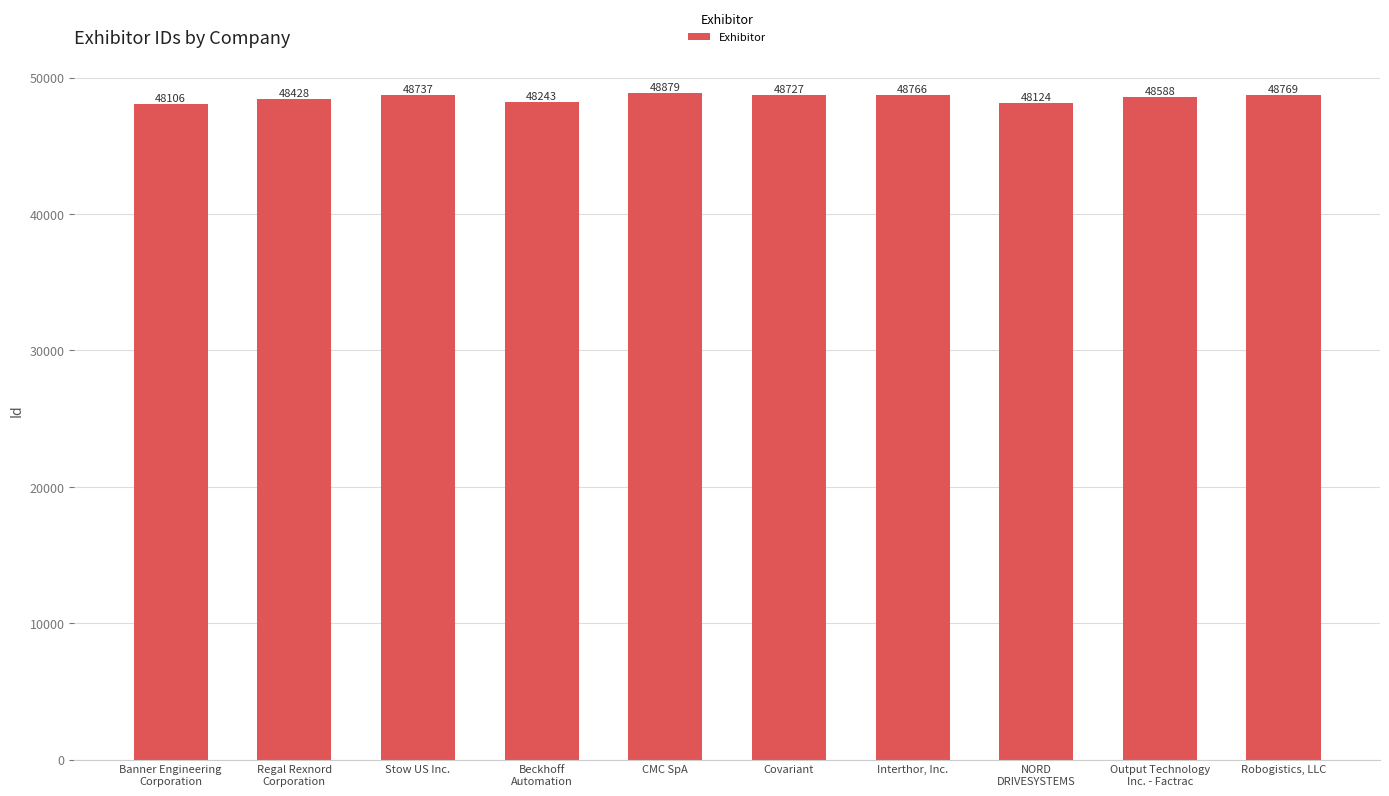

Reading right to left, transcribe all the data shown in this chart.

48769	48588	48124	48766	48727	48879	48243	48737	48428	48106